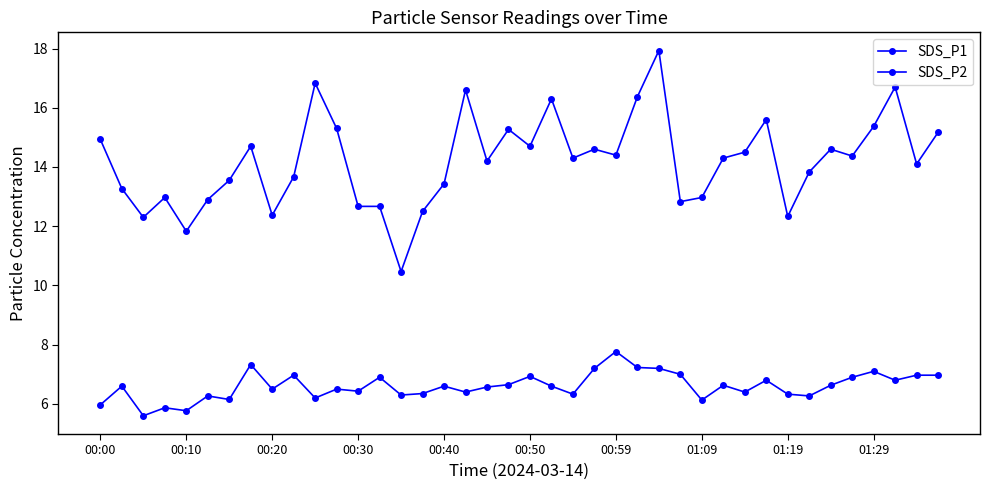

Which series has the largest total across all categories?

SDS_P1